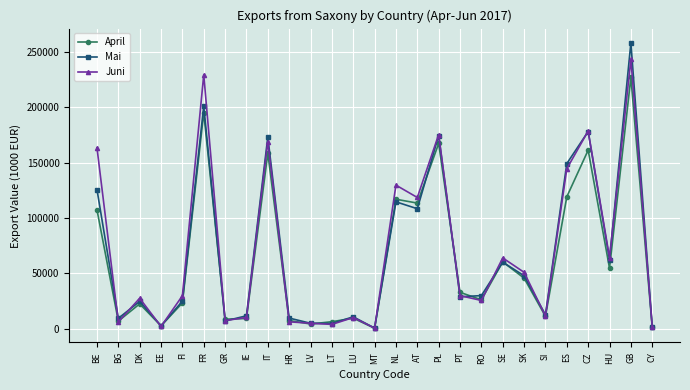

What is the difference between the highest and lowest values at SK?

5252